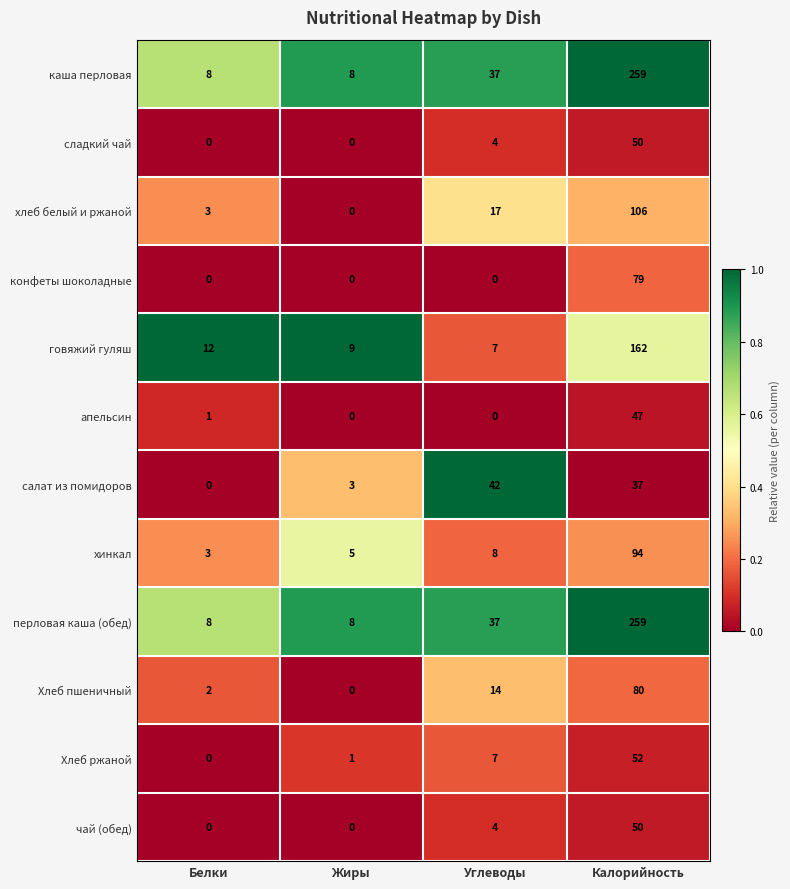

At which category is the sum across all series the highest?

Калорийность